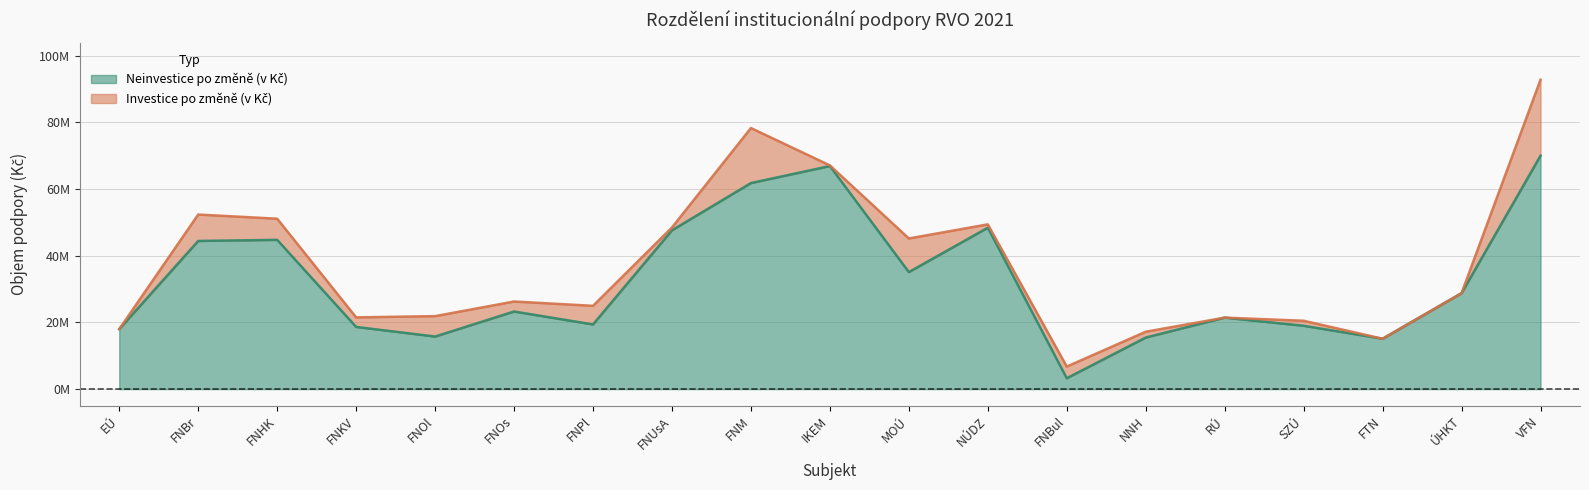

What is the label of the 13th point from the left?

FNBul